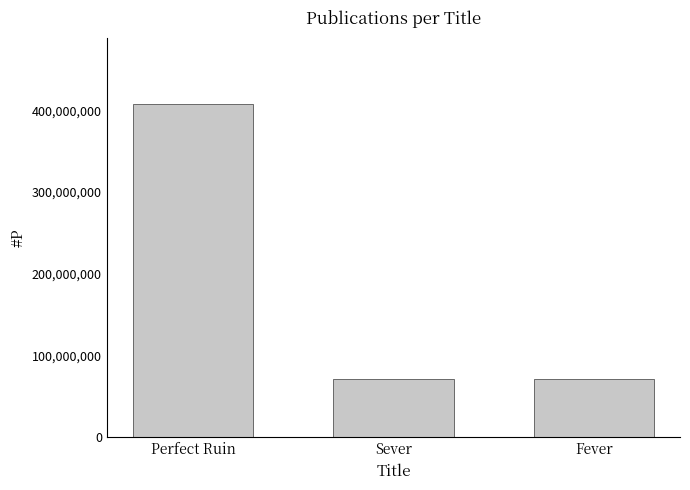

What is the ratio of the value at Perfect Ruin to the value at Sever?

5.7